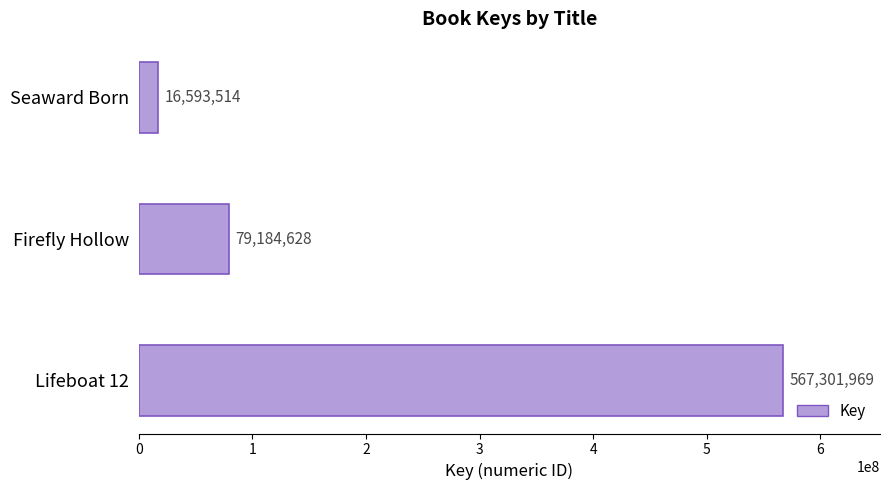

Rank the categories by value from highest to lowest.

Lifeboat 12, Firefly Hollow, Seaward Born